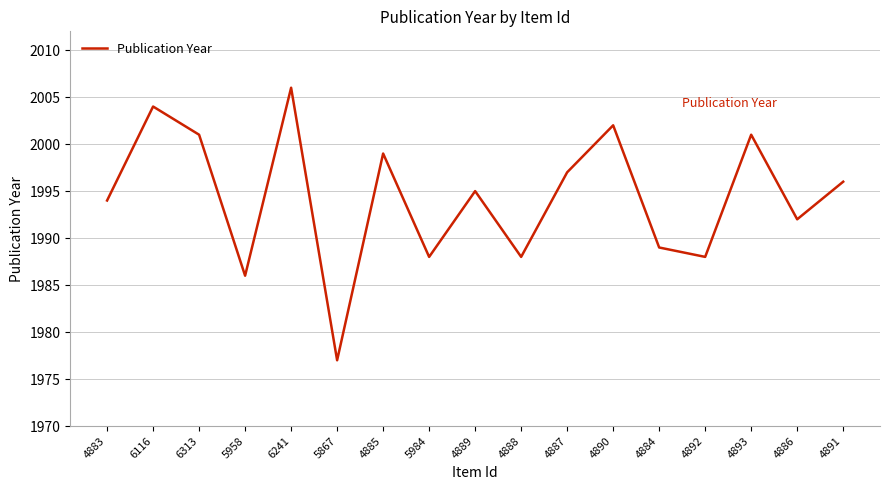

Is it true that the value at 4891 is 1996?

True